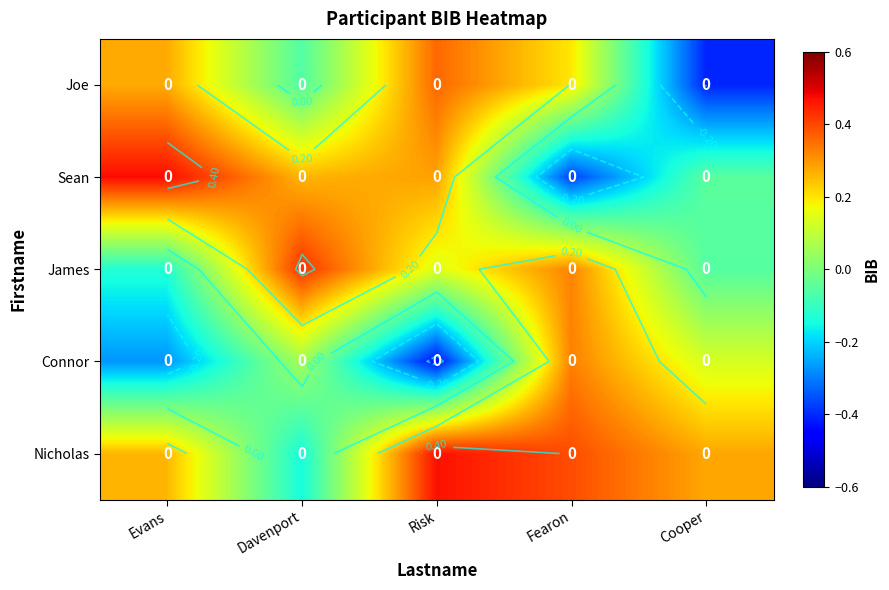

How many values in the Sean series are below 0?

2